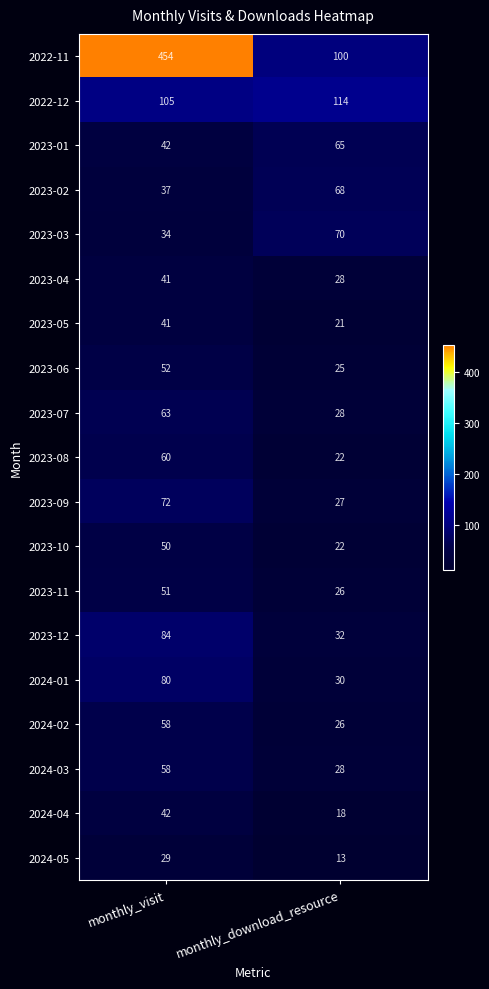

What is the sum of the 2024-03 values at monthly_download_resource and monthly_visit?

86